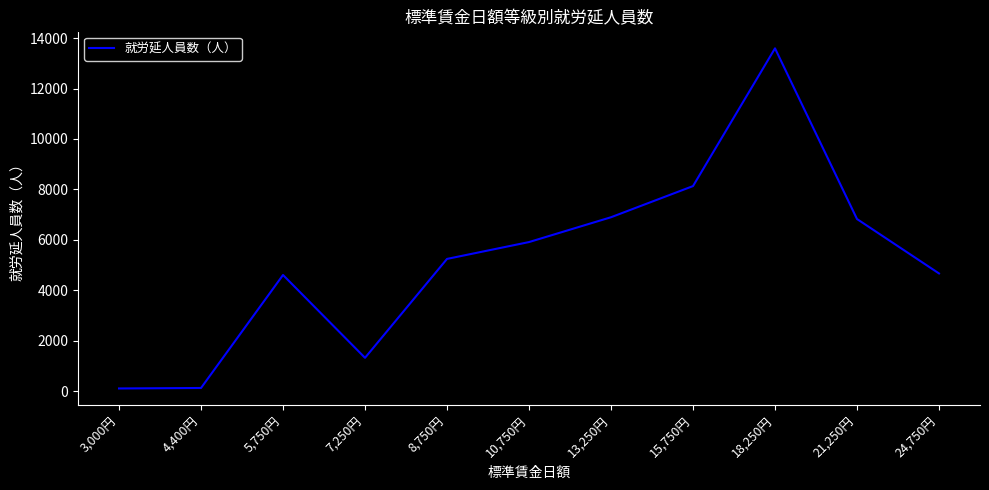

True or false: the data shows 12744 at 15,750円.

False